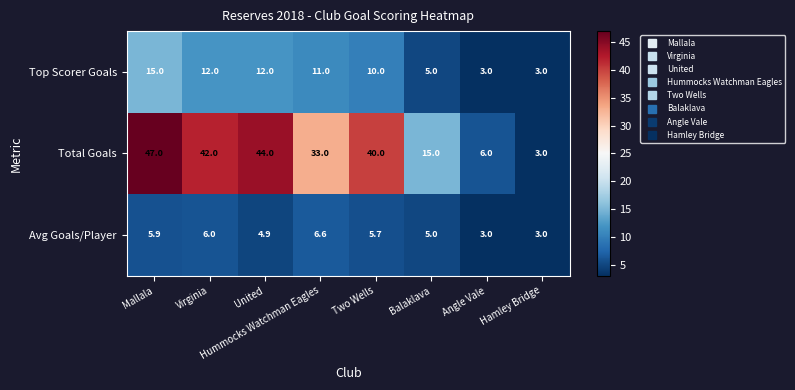

What is the sum of the Avg Goals/Player values at Virginia and Two Wells?

11.7